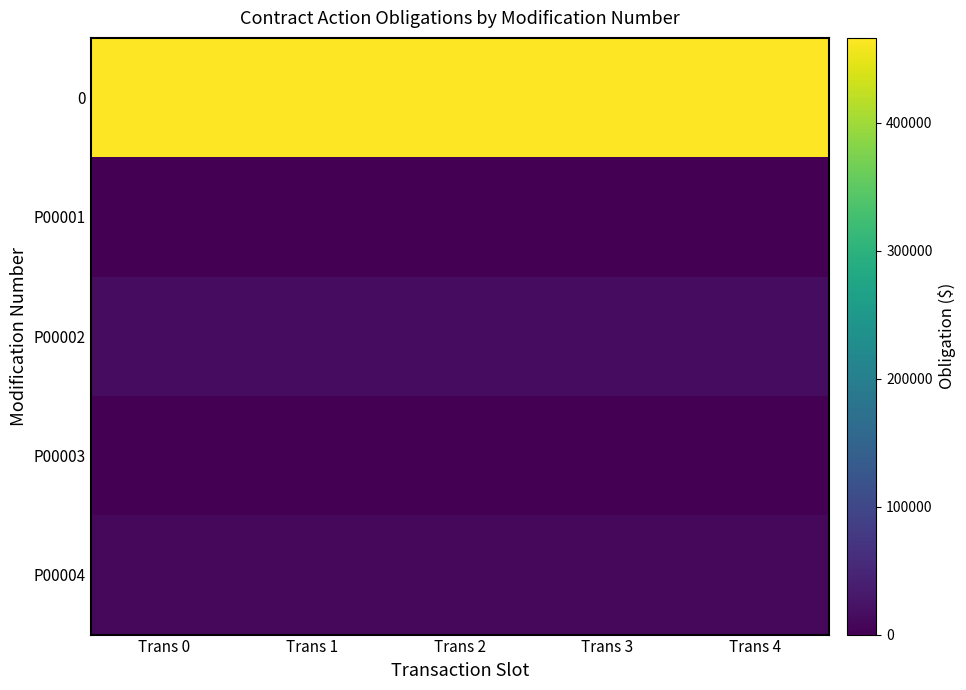

Which has a higher value, Trans 2 or Trans 0?

Trans 2